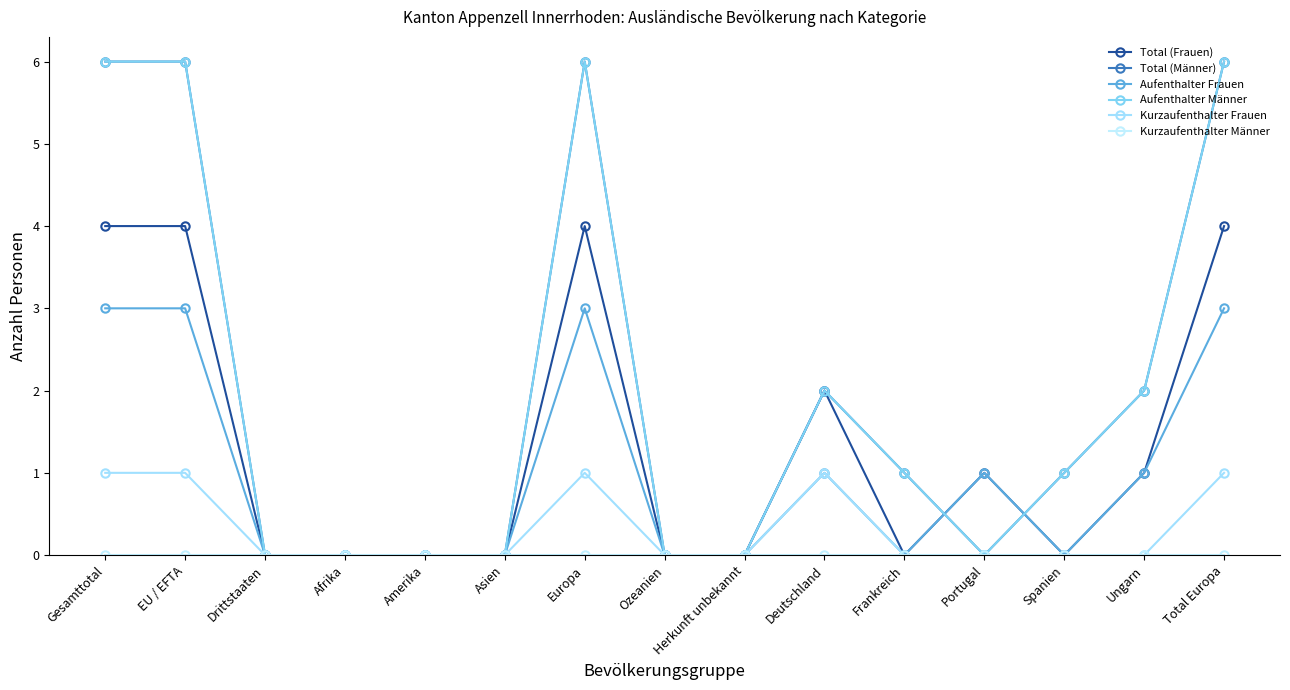

Does the chart have visible grid lines?

No